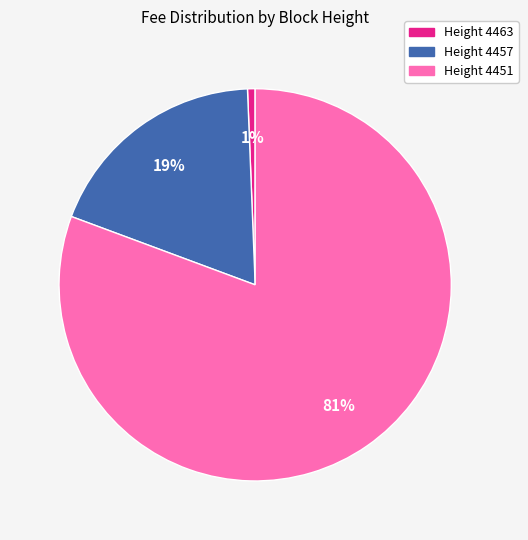

Is Height 4463 the majority of the pie?

No